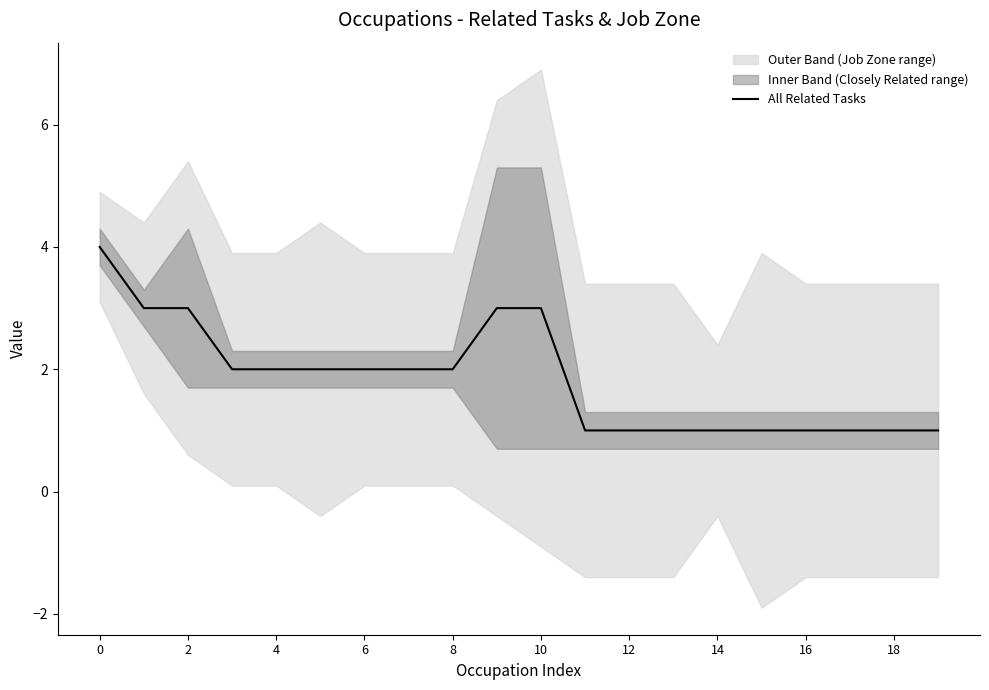

The All Related Tasks series shows 2 at 4. True or false?

True